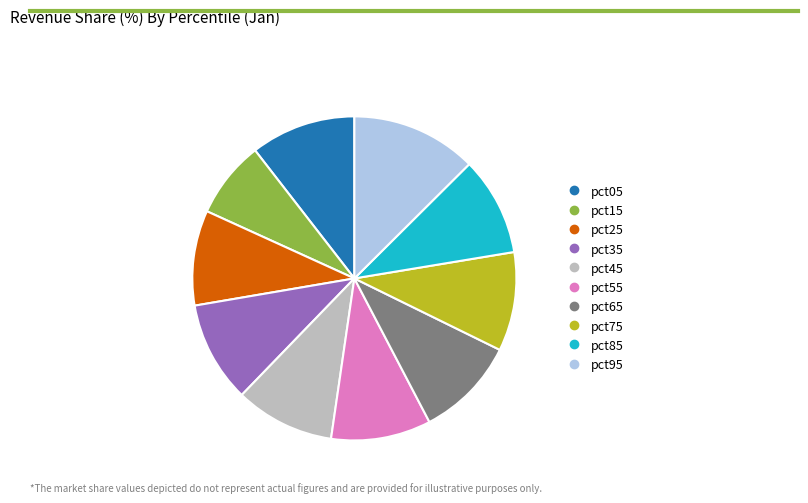

True or false: pct85 accounts for 4% of the total.

False